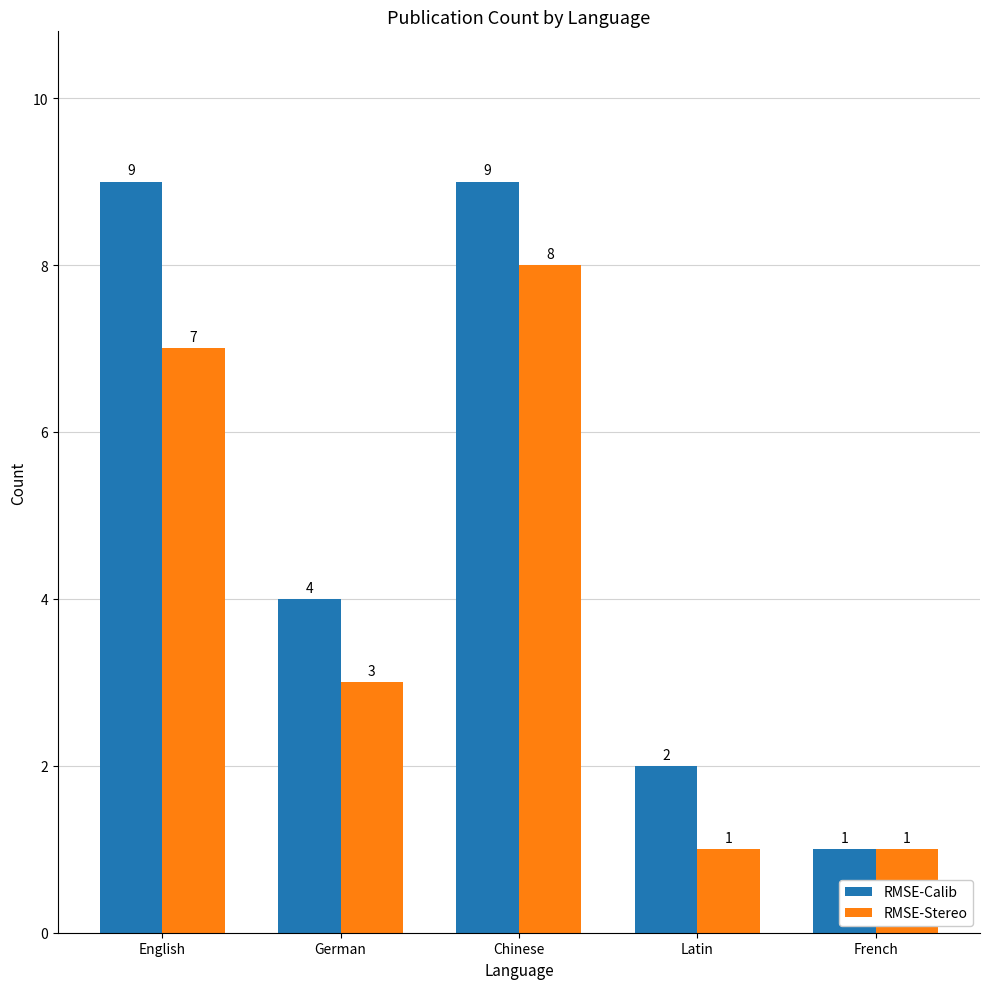

Between Latin and French, which series saw the biggest shift?

RMSE-Calib